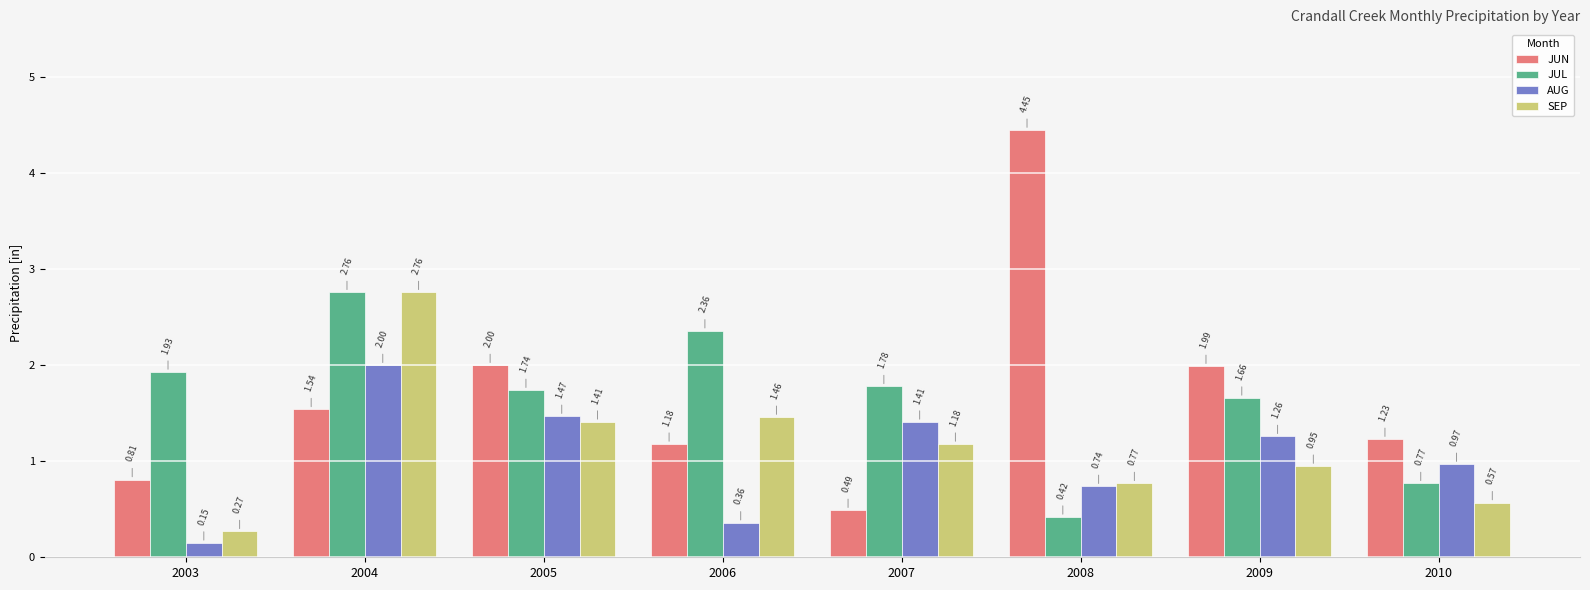

Rank the series at 2003 from highest to lowest value.

JUL, JUN, SEP, AUG